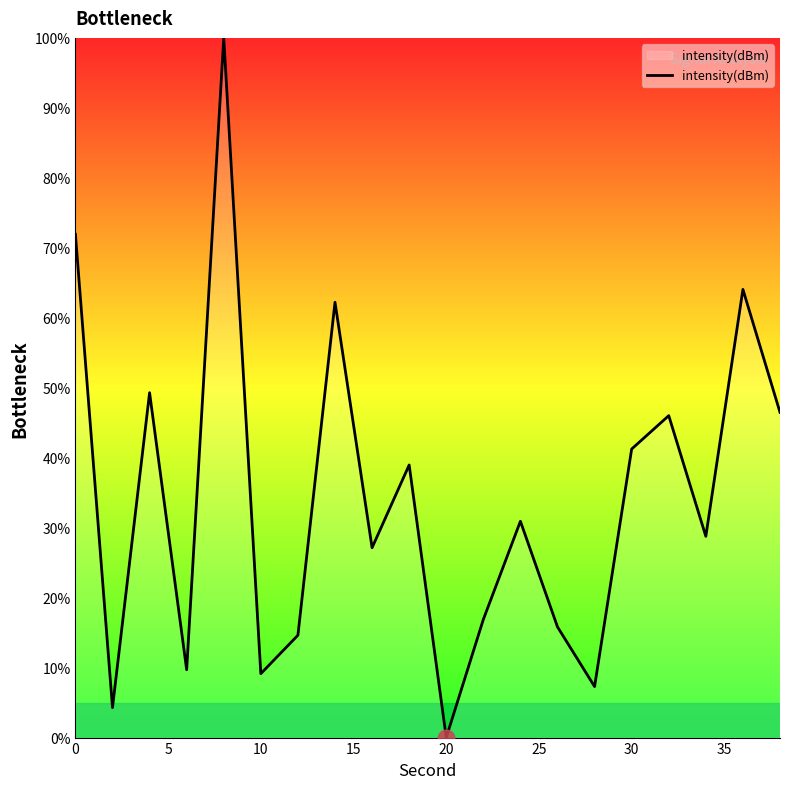

What is the difference between the maximum and second lowest values?

95.7